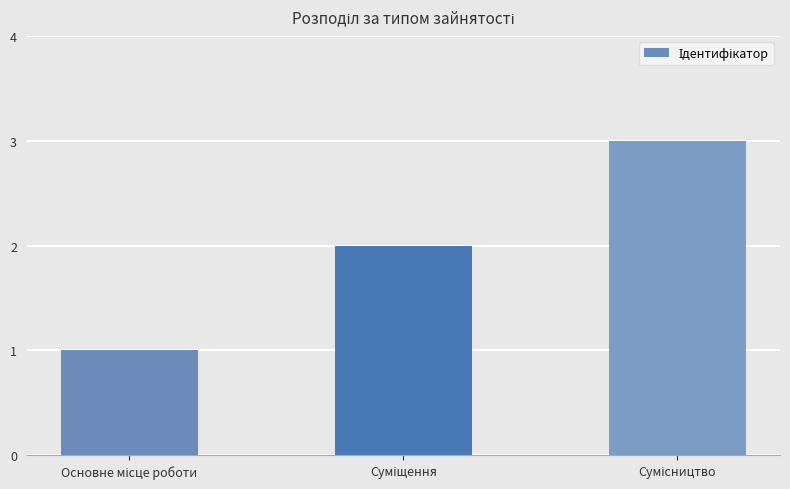

What is the greatest value displayed?

3